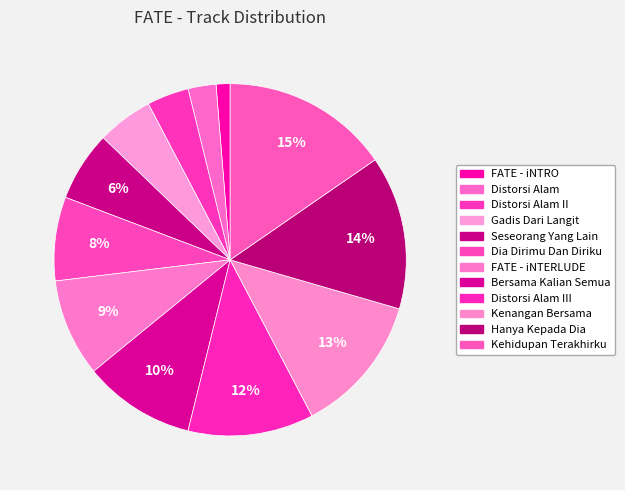

Does any single category account for the majority?

No